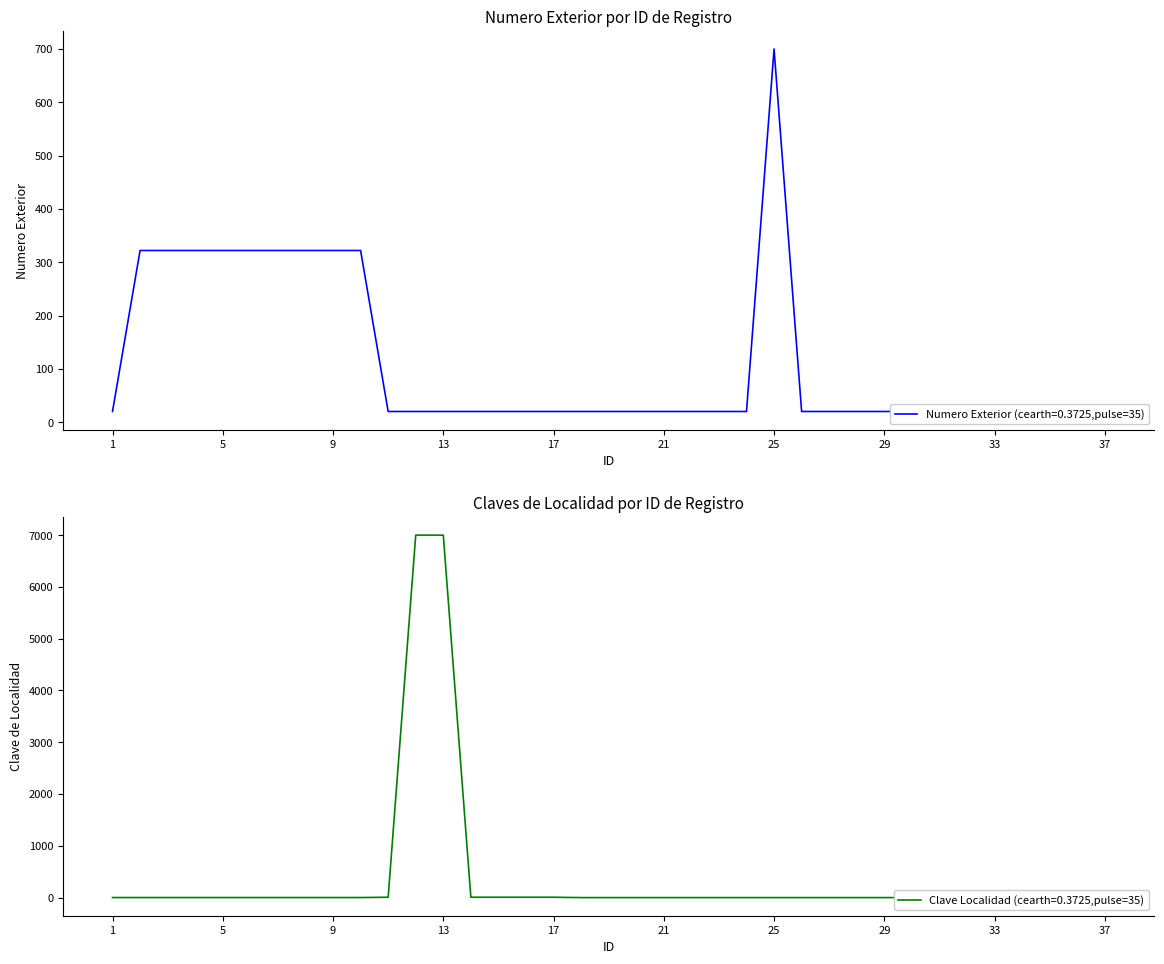

How many values in the Clave Localidad series are below 1?

13